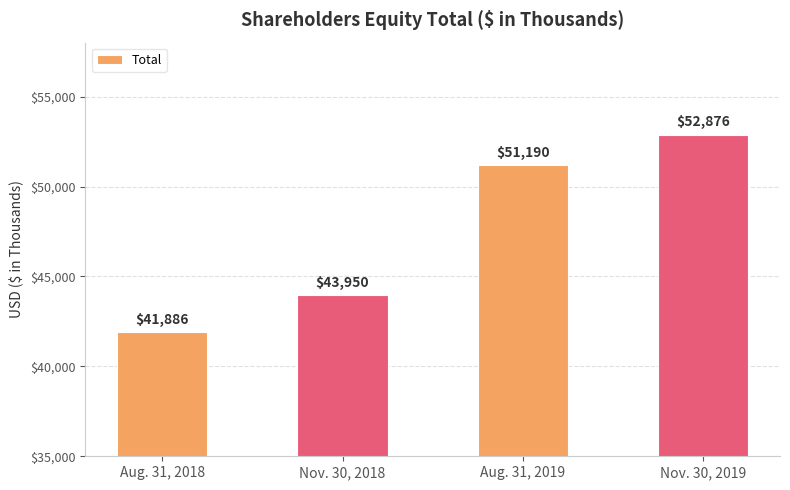

What is the label of the 4th bar from the left?

Nov. 30, 2019